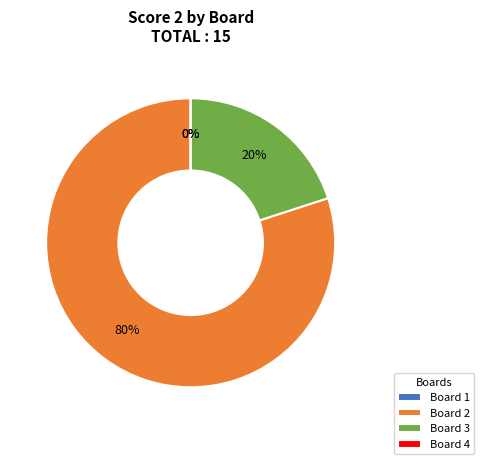

Which slice is the largest?

Board 2